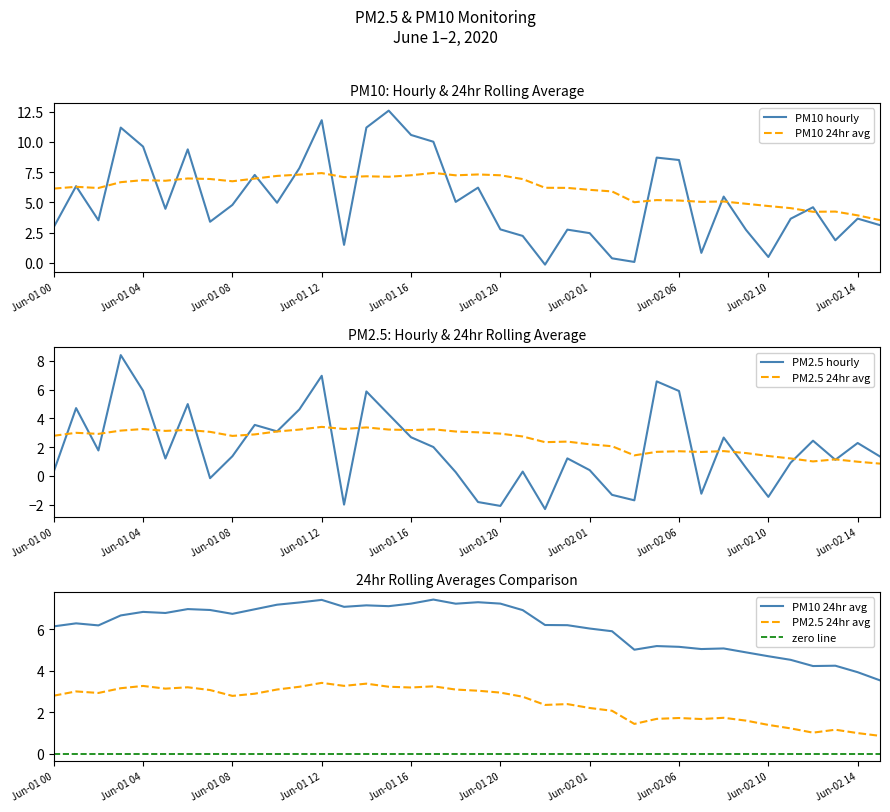

What is the difference between the maximum and second lowest values in the PM10_hourly series?

12.5